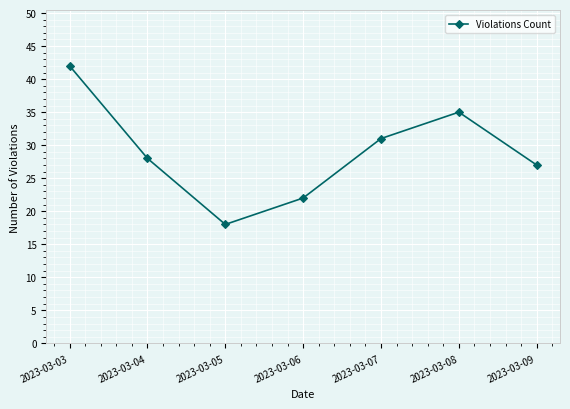

Reading left to right, list all the values displayed in this chart.

2023-03-03=42	2023-03-04=28	2023-03-05=18	2023-03-06=22	2023-03-07=31	2023-03-08=35	2023-03-09=27